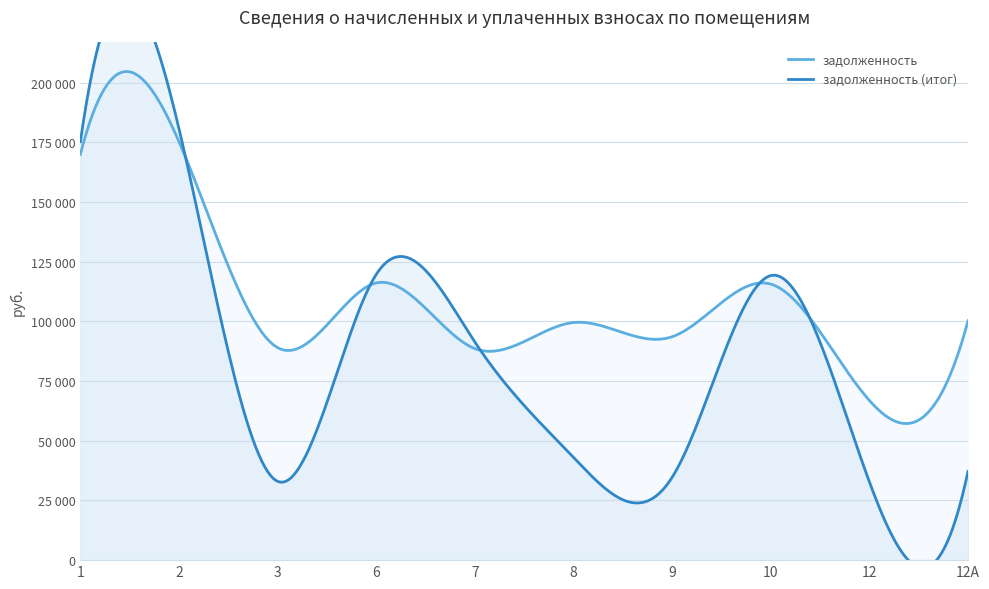

What is the value of the задолженность (итог) point at the 2nd from the left?

180660.0